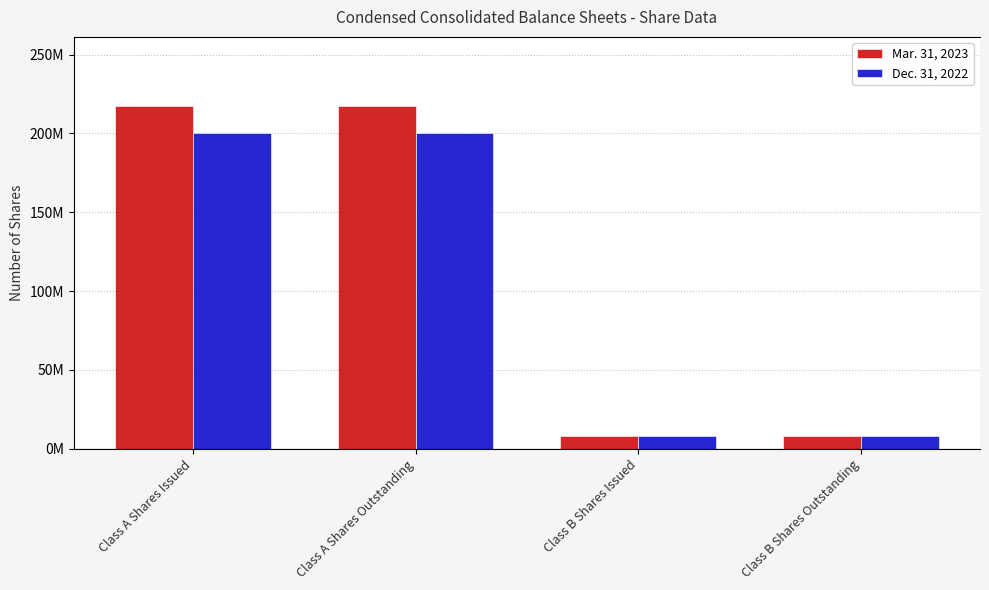

Between Class A Shares Issued and Class B Shares Outstanding, which series saw the biggest shift?

Mar. 31, 2023